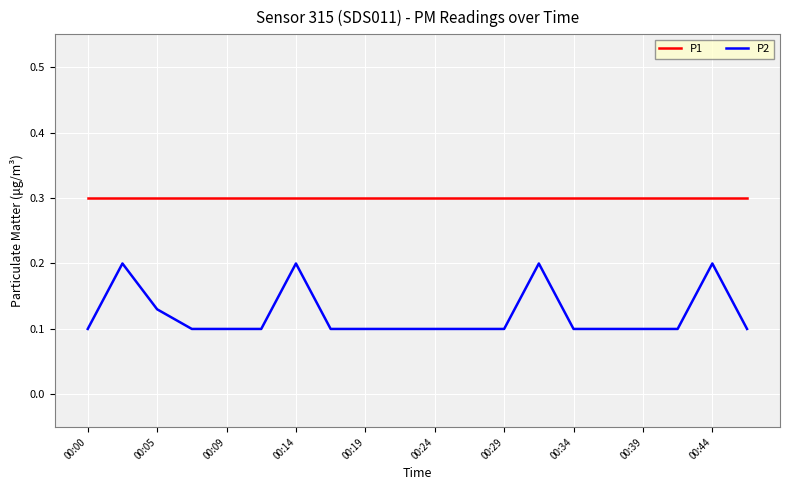

Which series has the largest range (max minus min)?

P2